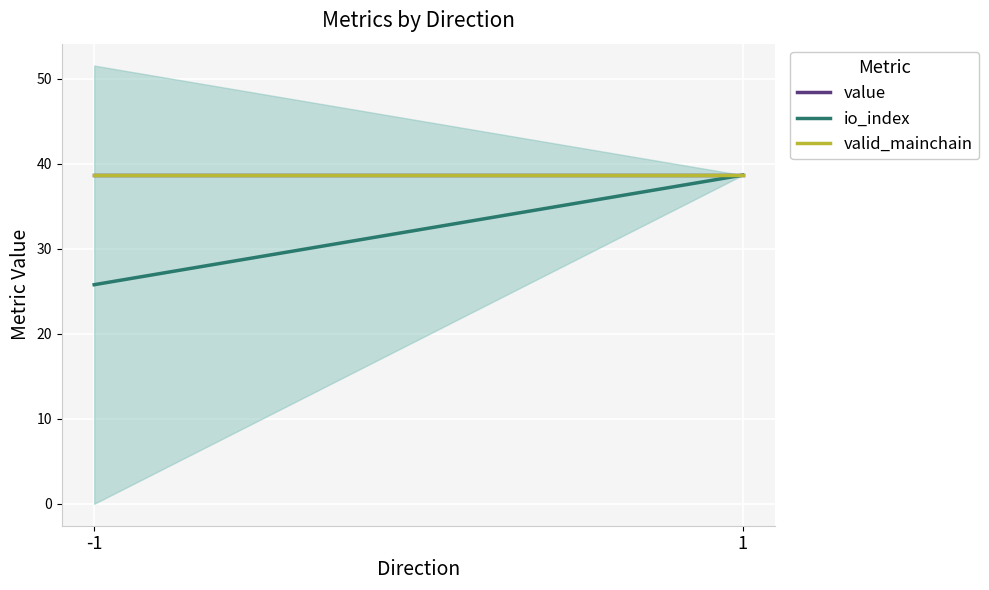

Reading left to right, transcribe all the data shown in this chart.

value: -1=38.7	1=38.7
io_index: -1=25.8	1=38.7
valid_mainchain: -1=38.7	1=38.7